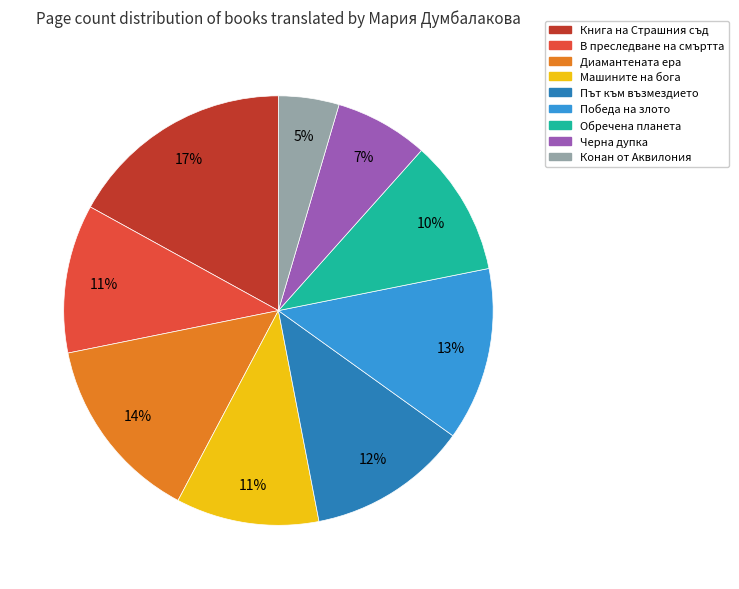

To the nearest percent, what is the average slice percentage?

11%